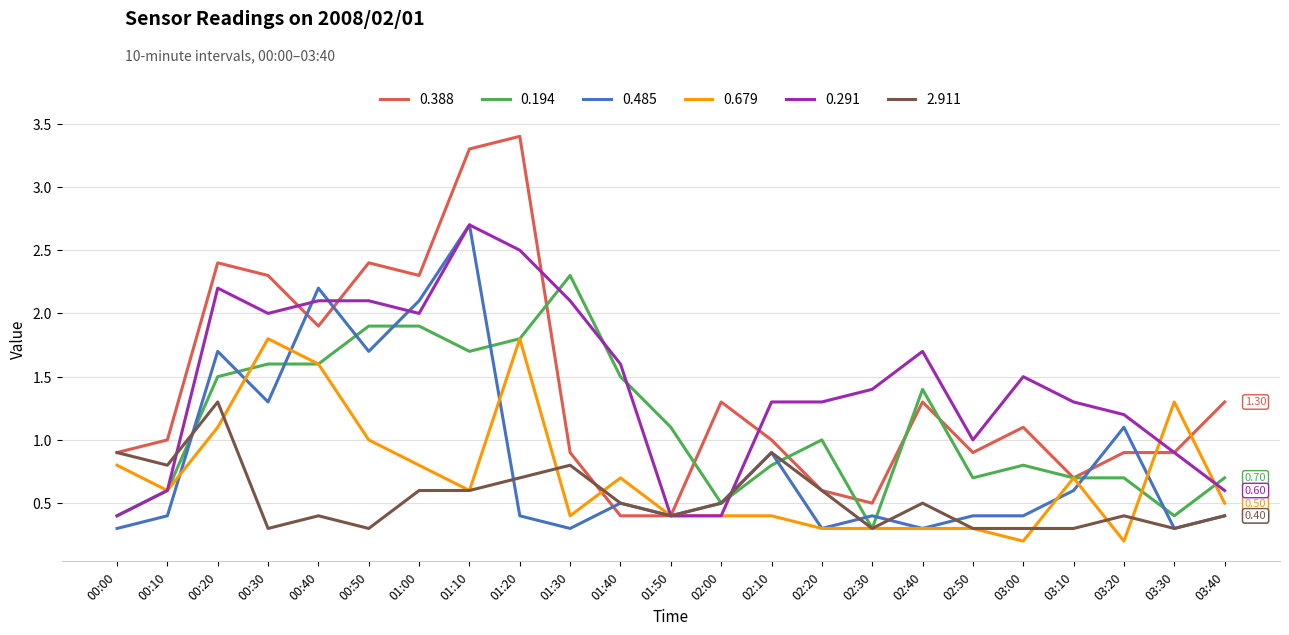

What is the total value across all series at 02:30?

3.2